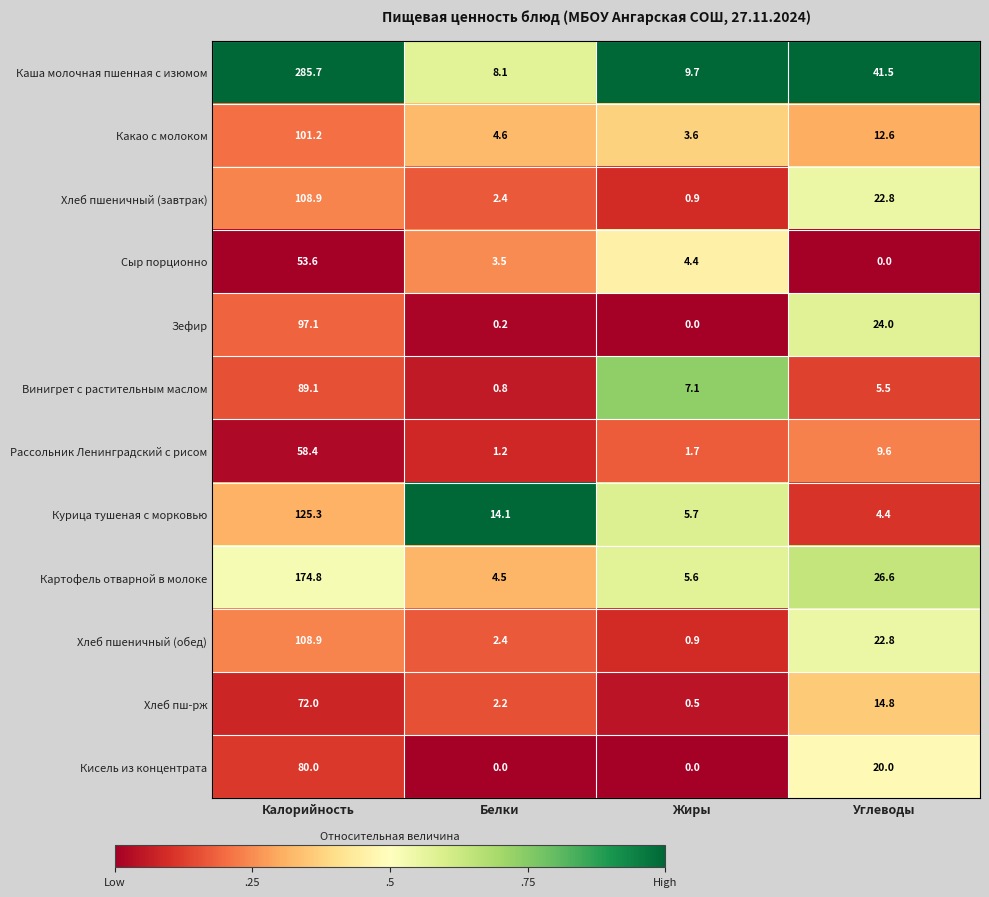

What is the maximum value shown in the chart?

285.7